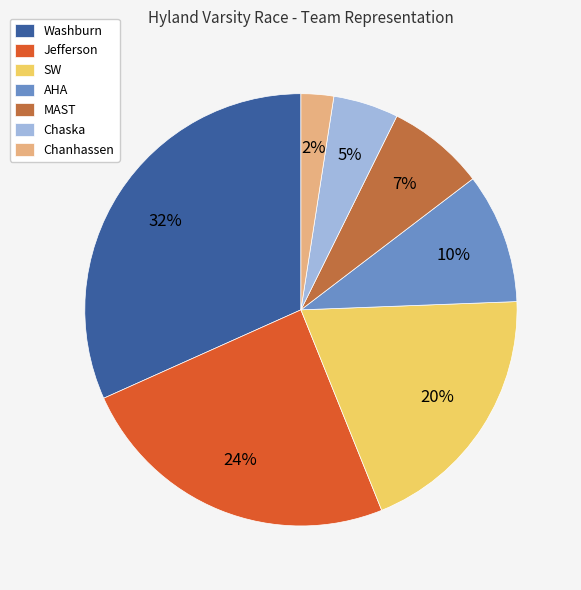

Between Washburn and Chaska, which is larger?

Washburn